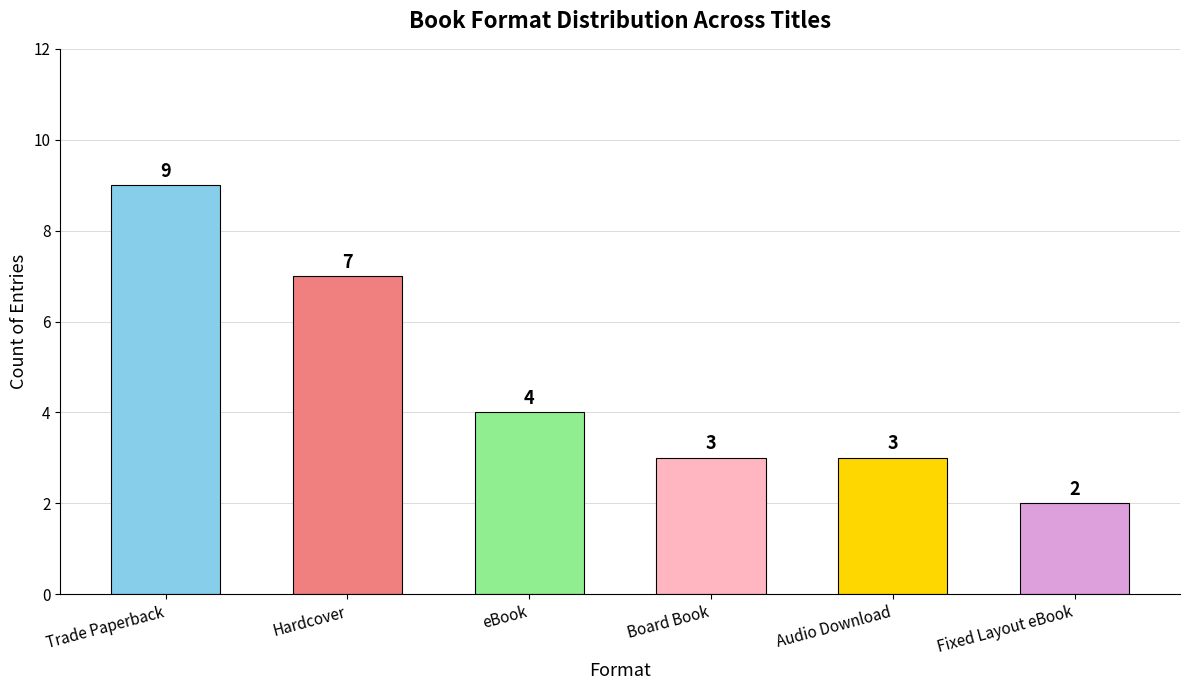

What is the difference between the values at Fixed Layout eBook and Hardcover?

5